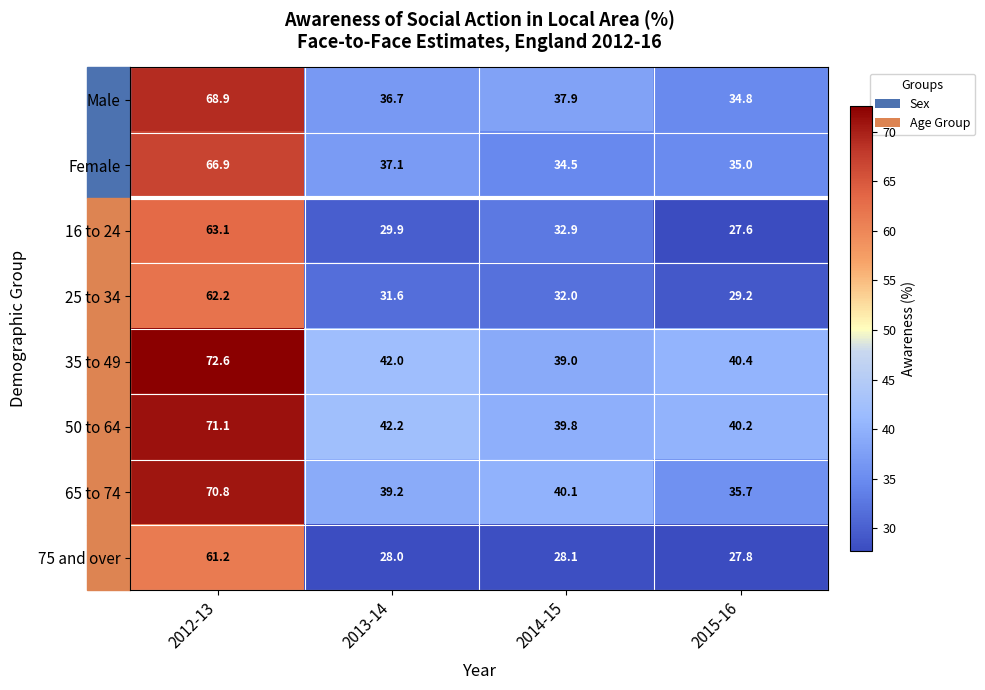

What is the total value across all series at 2015-16?

270.7